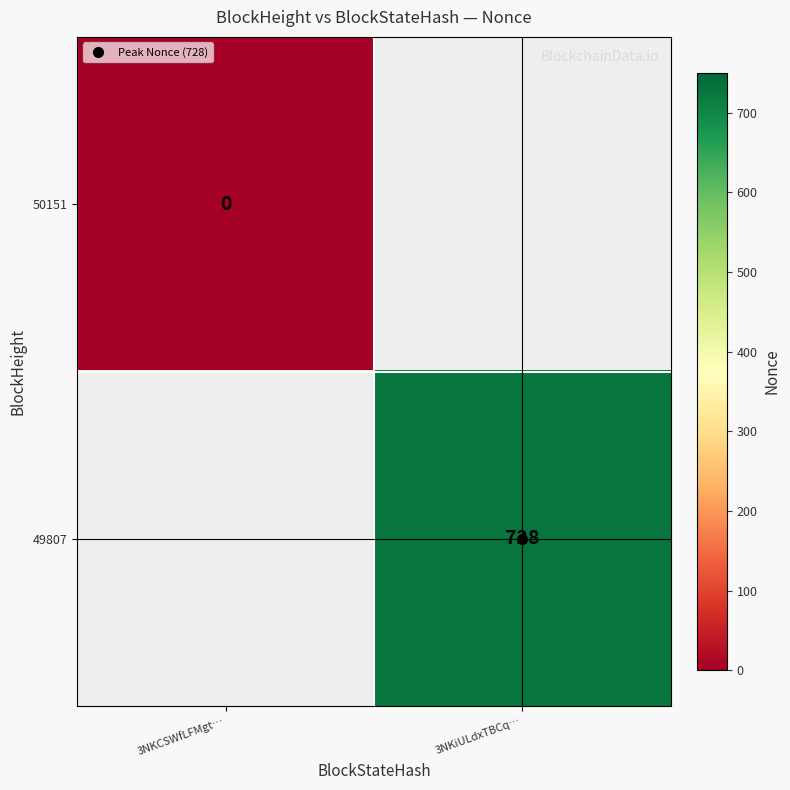

At how many categories does at least one series exceed 63?

1